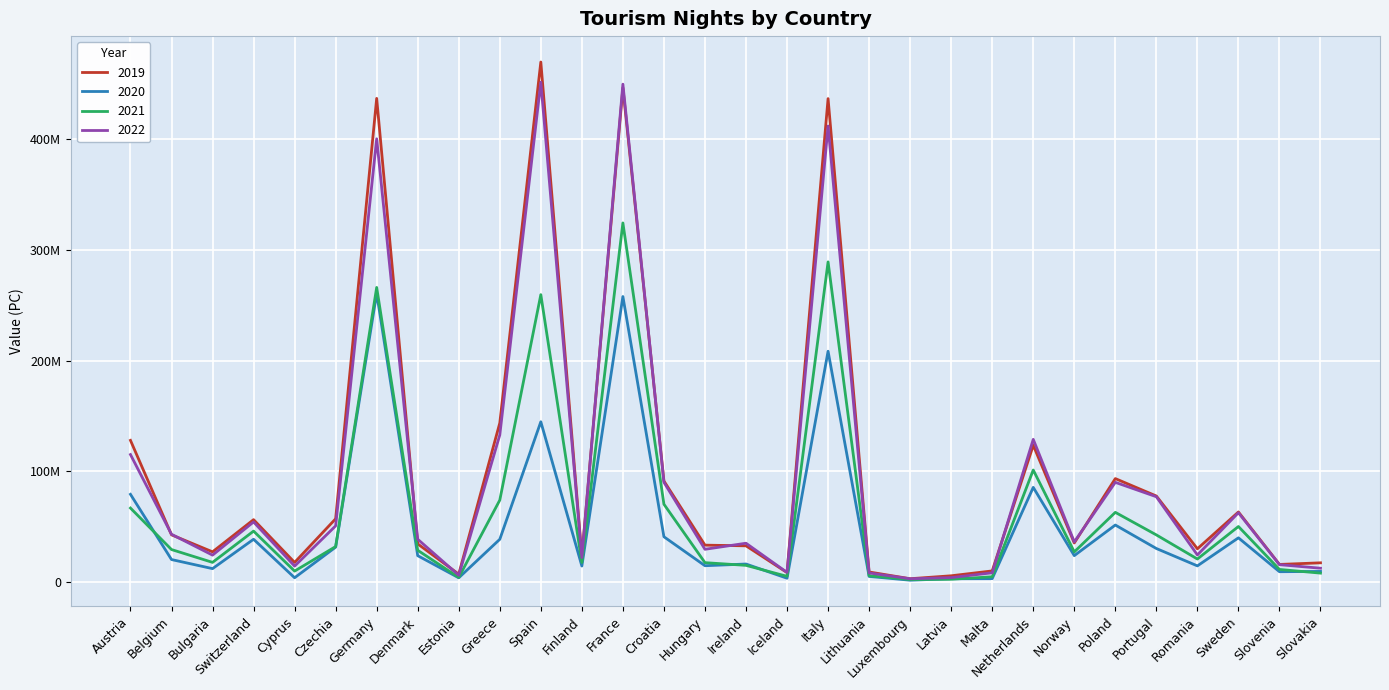

What is the label of the 11th point from the left?

Spain